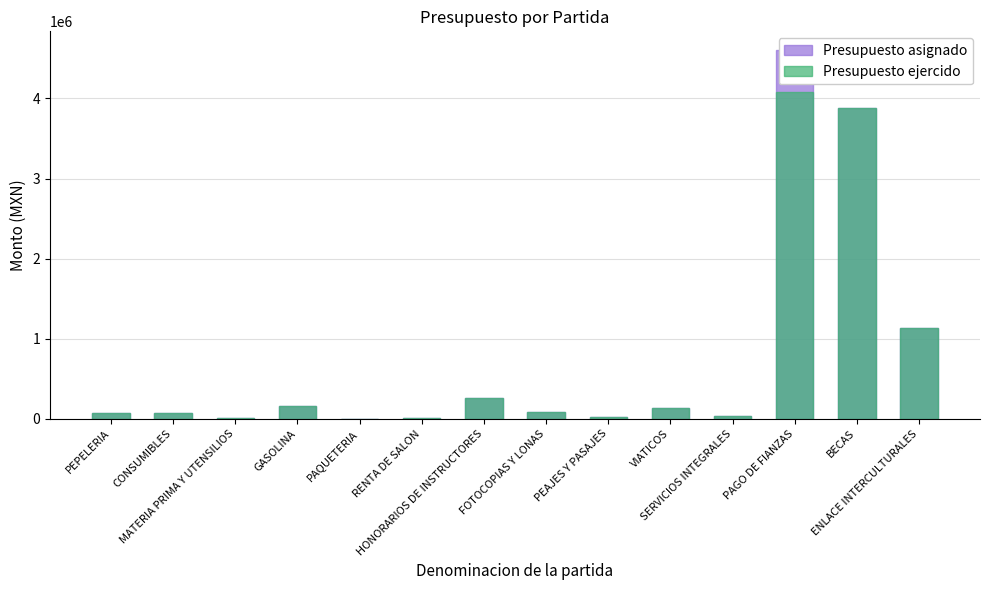

What is the label of the 10th bar from the right?

PAQUETERIA